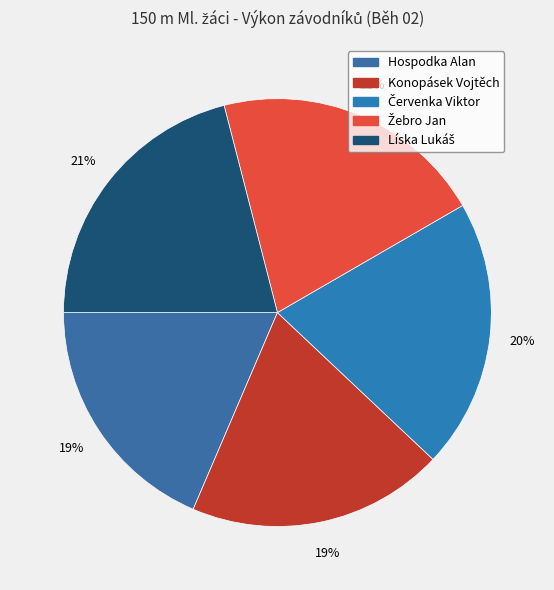

True or false: Konopásek Vojtěch accounts for 19% of the total.

True